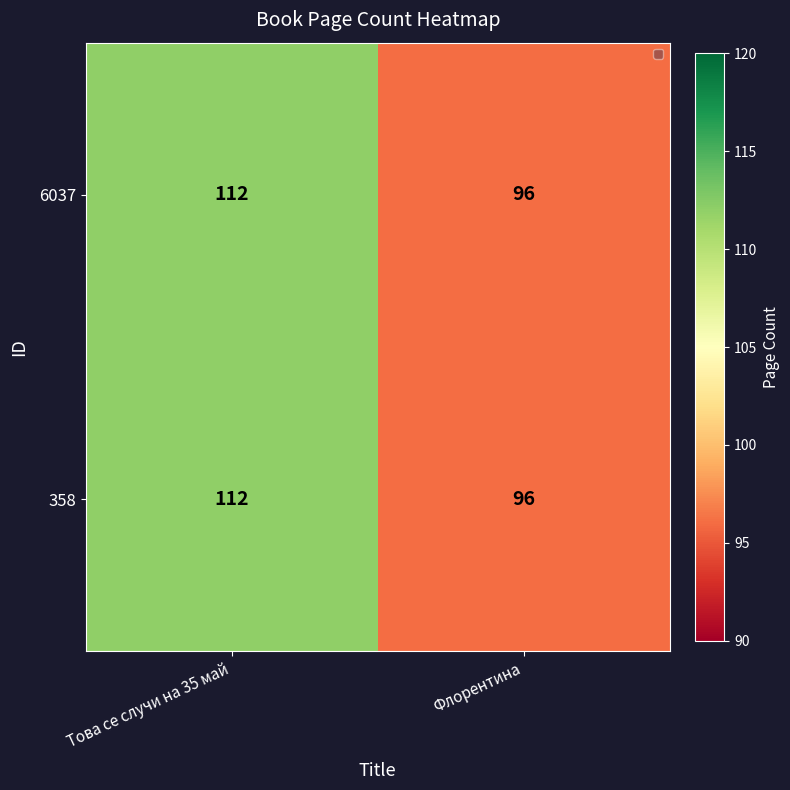

What value does the 6037 series have at Това се случи на 35 май?

112